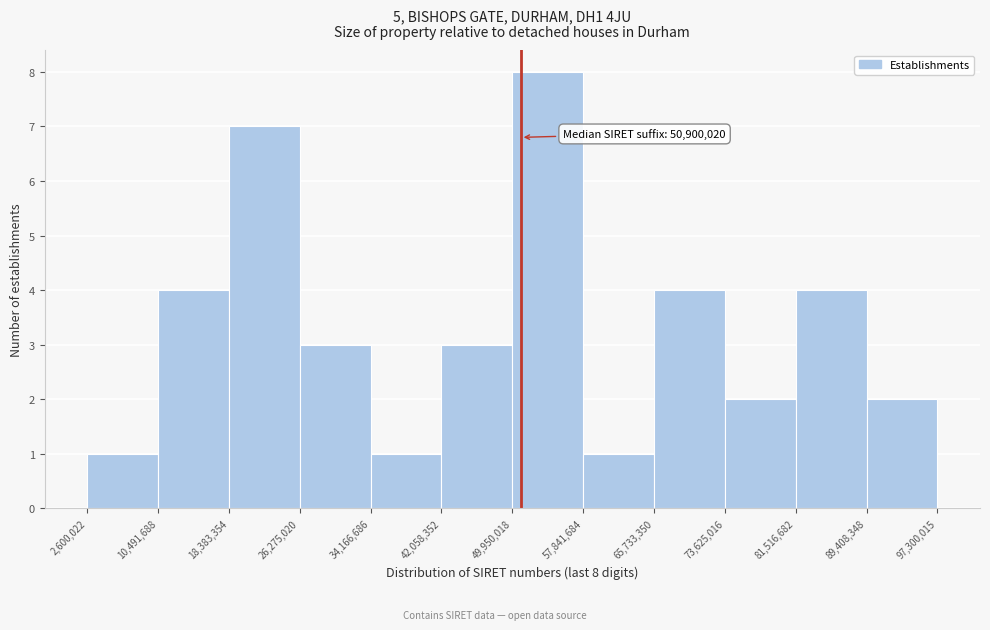

Over which range of the x-axis is the bar tallest?

49,950,018 to 57,841,684